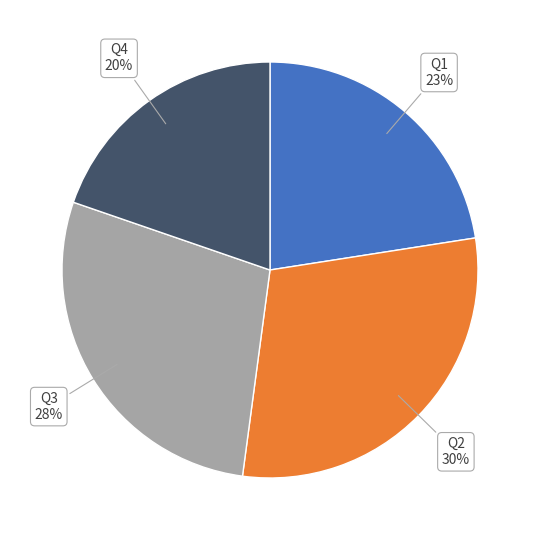

Which slice is the largest?

Q2